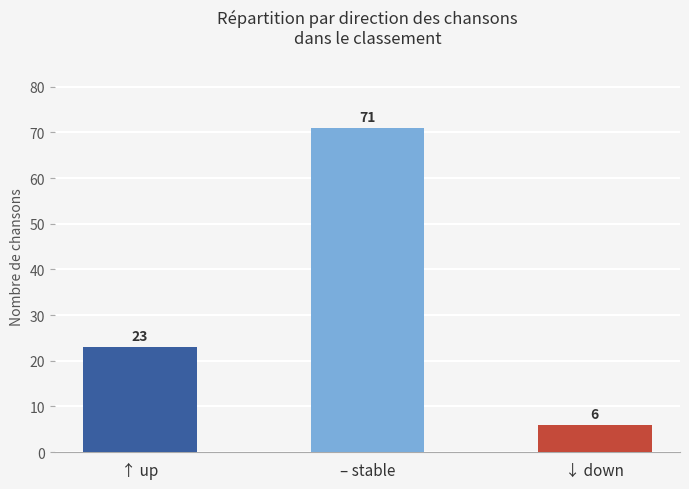

Rank the categories by value from lowest to highest.

↓ down, ↑ up, – stable